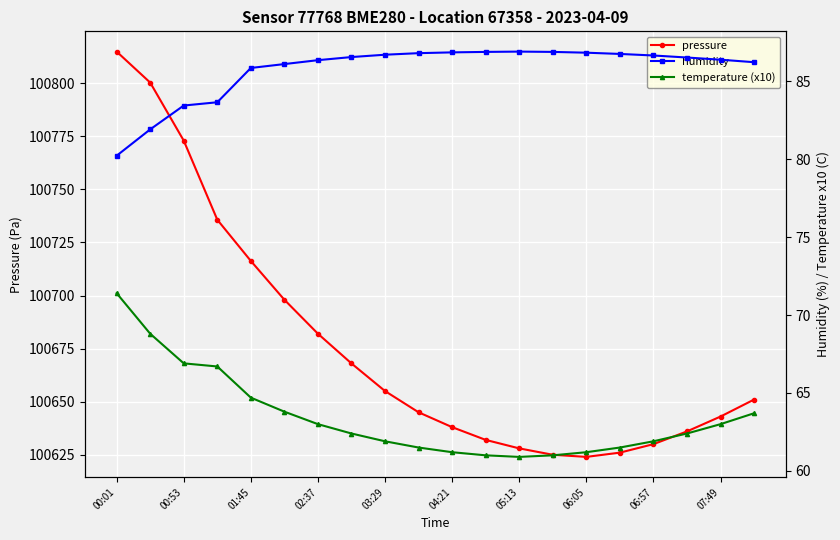

At how many categories does at least one series exceed 42056?

20